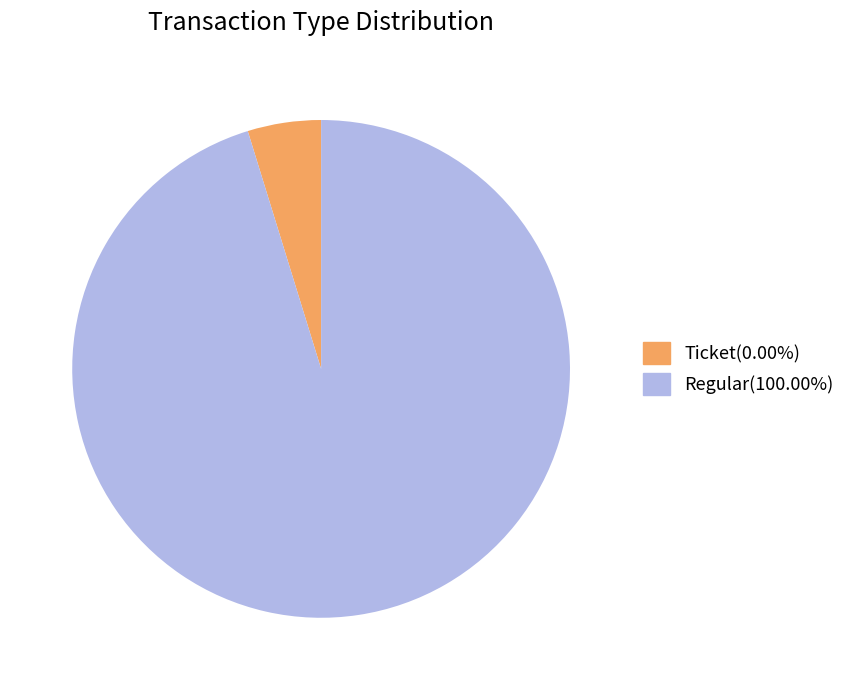

Which slice is the smallest?

Ticket